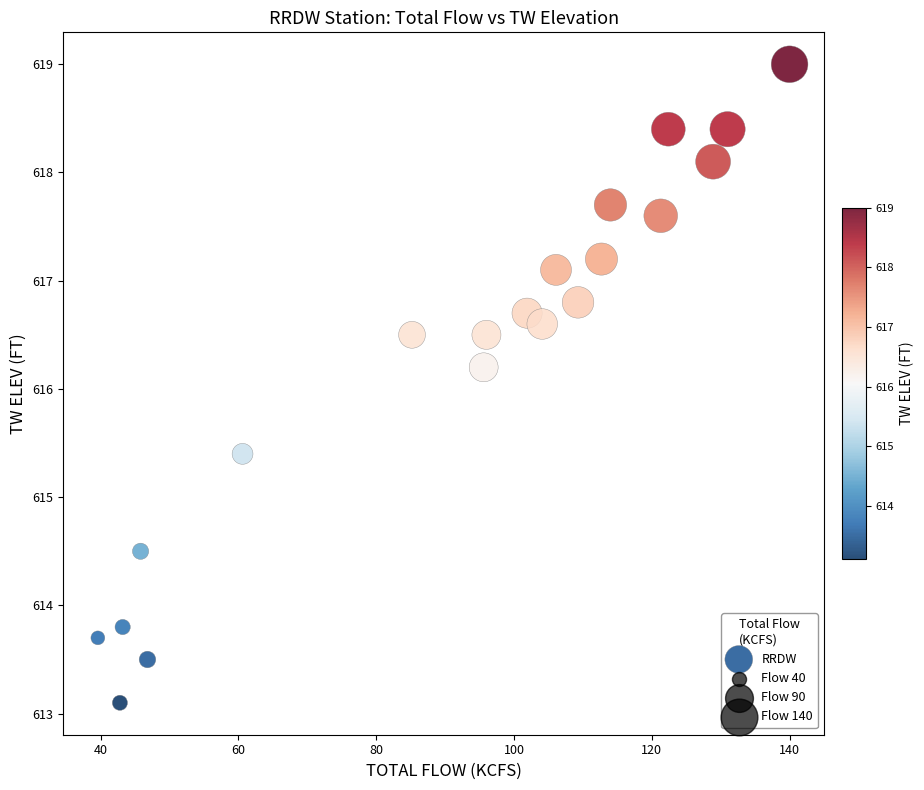

What is the range of X values (max minus min)?

100.4